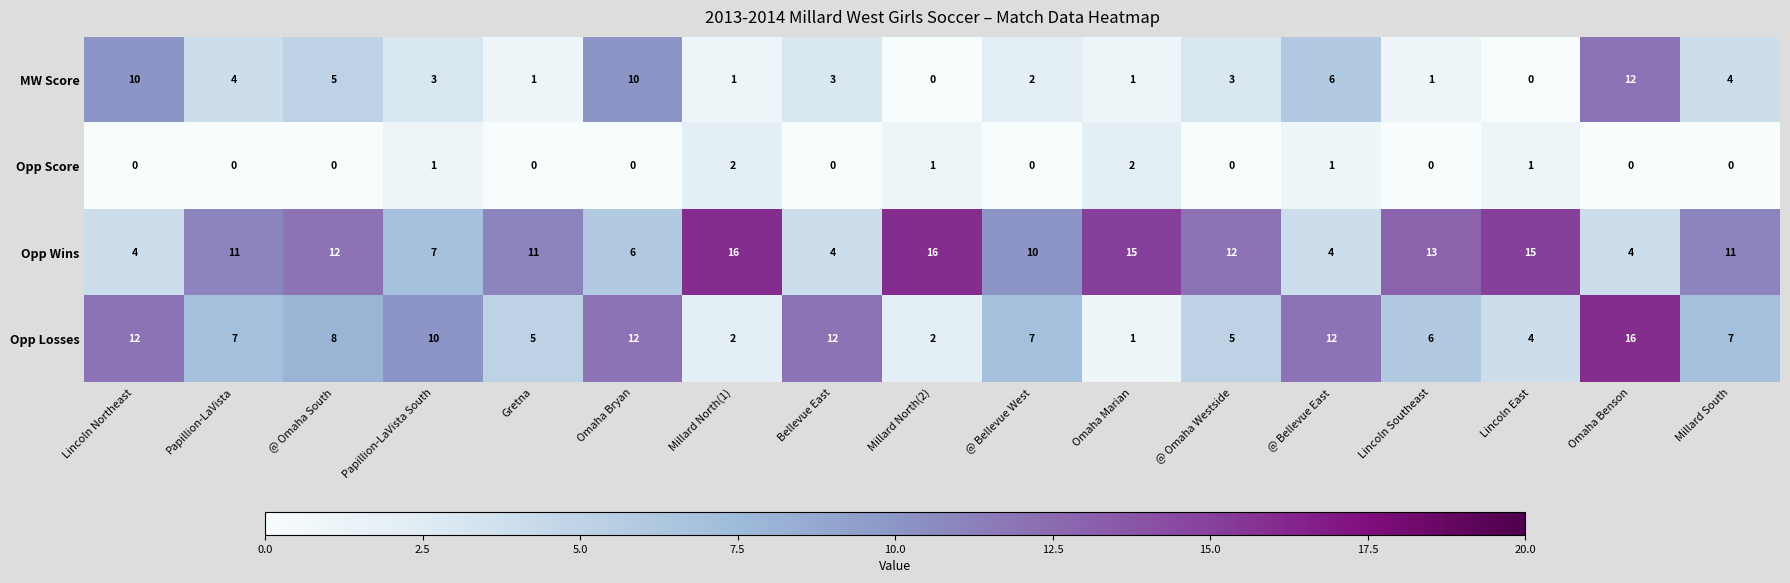

True or false: Opp Score has a value of 0 at Papillion-LaVista.

True